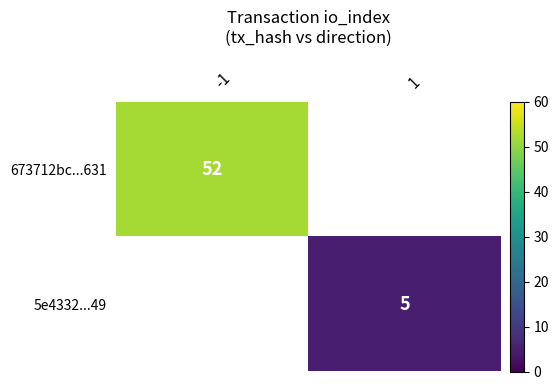

At which category does the chart reach its minimum across all series?

1